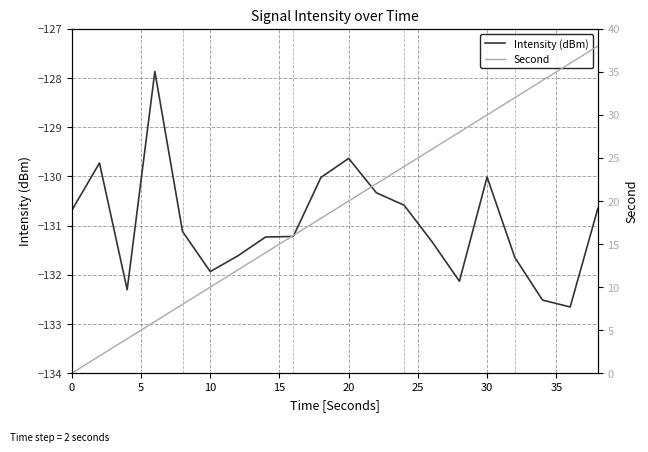

Reading left to right, list all the values displayed in this chart.

Intensity (dBm): -130.7	-129.7	-132.3	-127.9	-131.1	-131.9	-131.6	-131.2	-131.2	-130.0	-129.6	-130.3	-130.6	-131.3	-132.1	-130.0	-131.6	-132.5	-132.7	-130.7
Second: 0.0	2.0	4.0	6.0	8.0	10.0	12.0	14.0	16.0	18.0	20.0	22.0	24.0	26.0	28.0	30.0	32.0	34.0	36.0	38.0